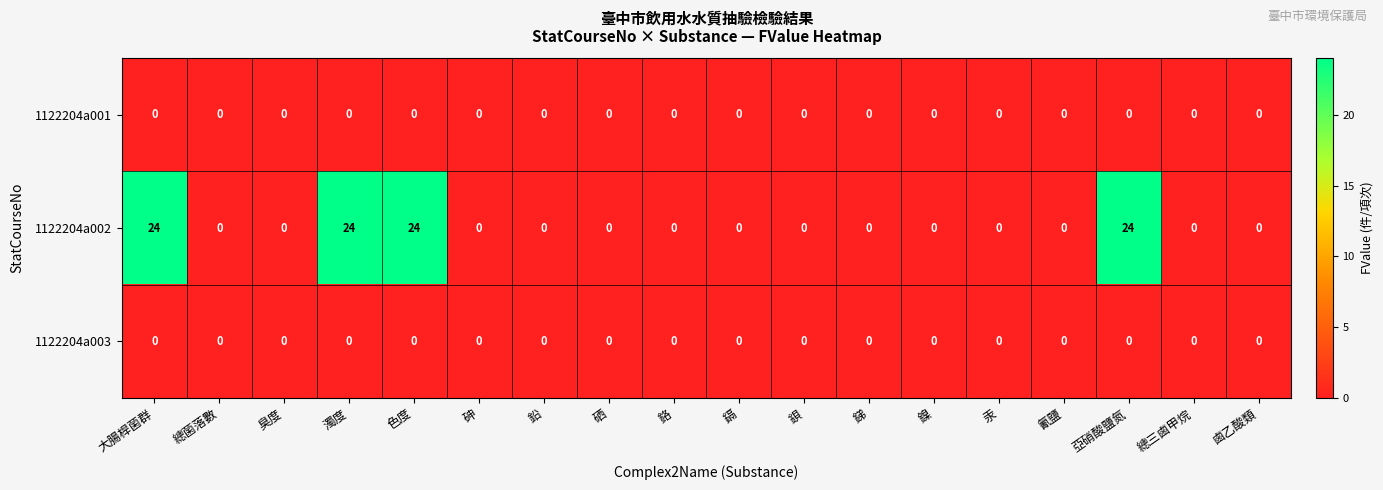

What is the difference between the maximum and minimum values in the 1122204a002 series?

24